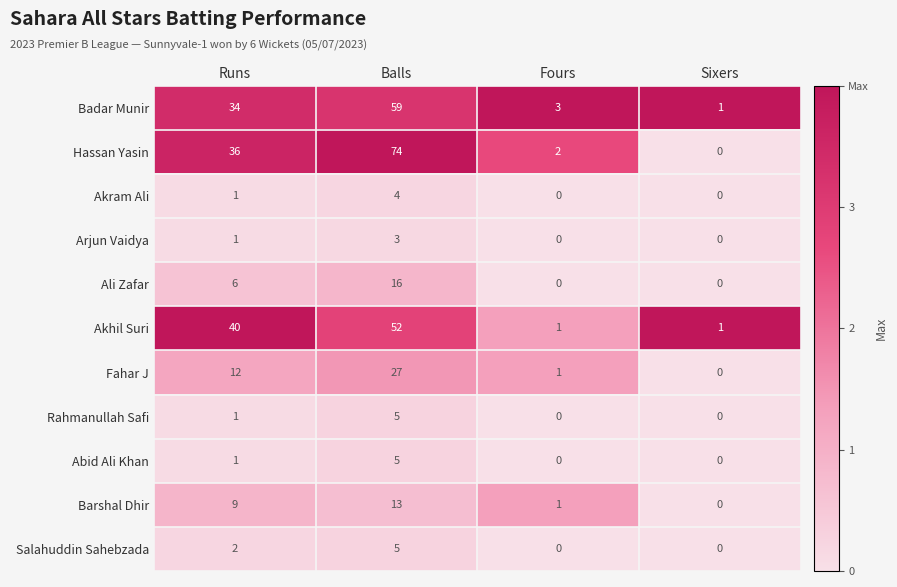

How many data points does each series have?

4